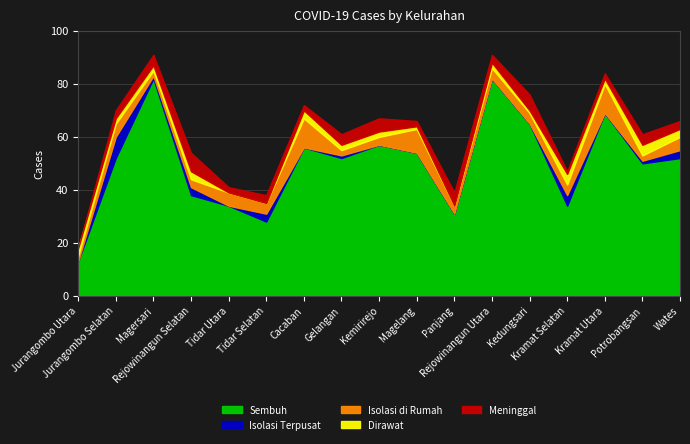

What is the greatest value displayed?

82